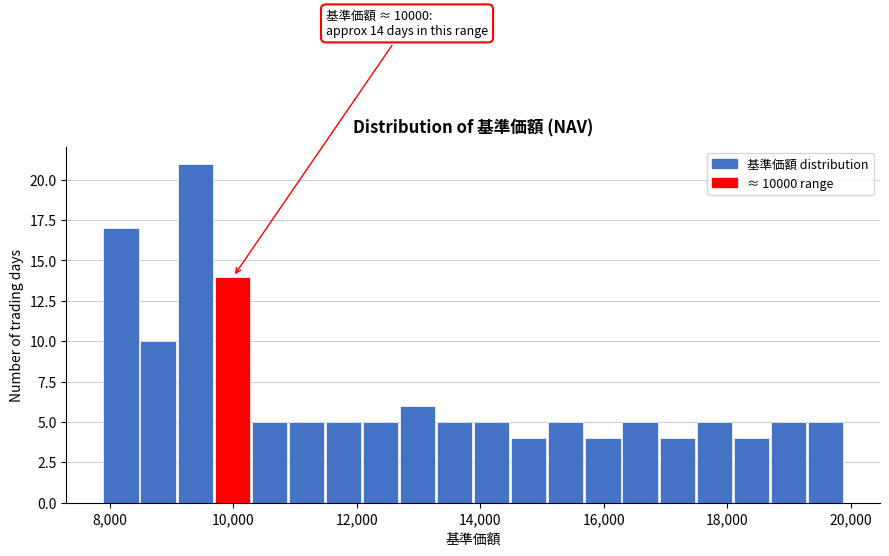

Around what value on the x-axis is the tallest bar? Give the approximate position of its centre, as read against the axis.

9400